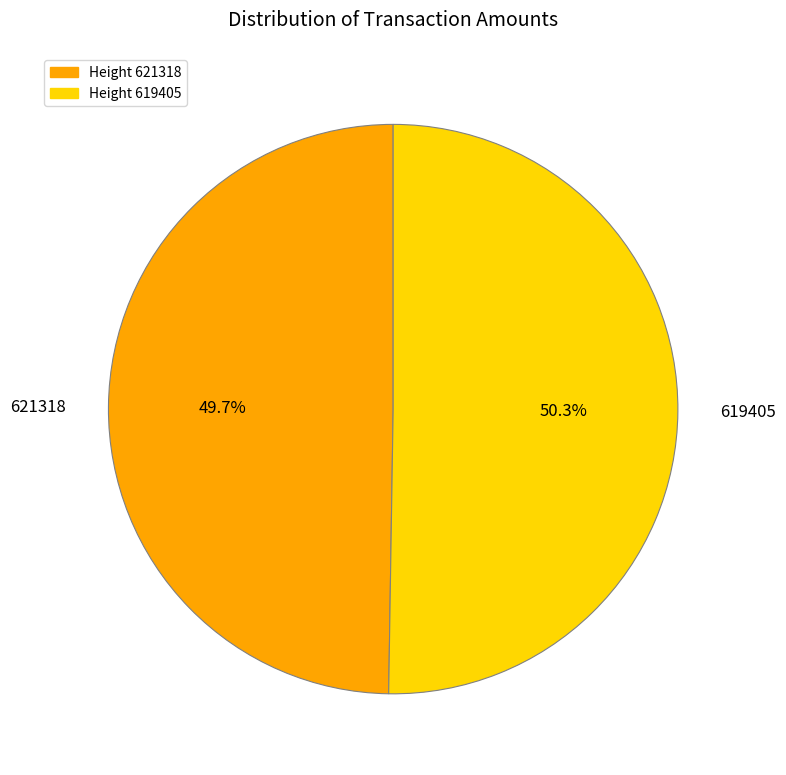

How many segments does this pie chart have?

2